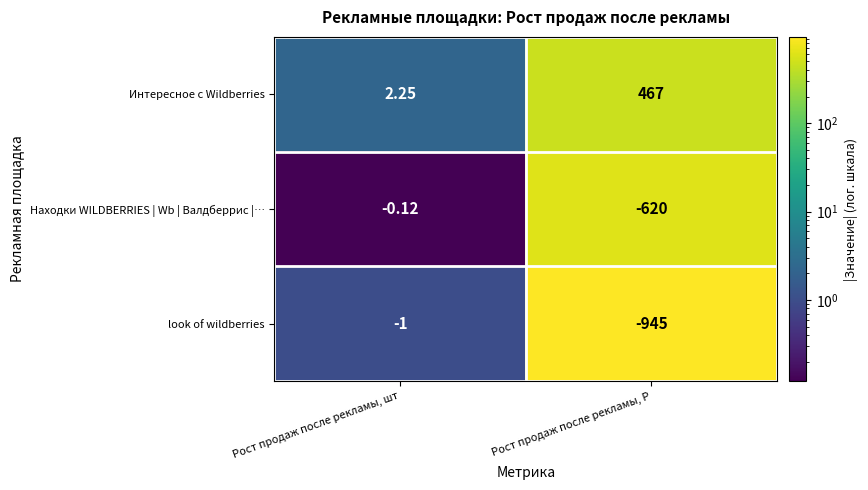

Which series changed the most between Рост продаж после рекламы, шт and Рост продаж после рекламы, Р?

look of wildberries